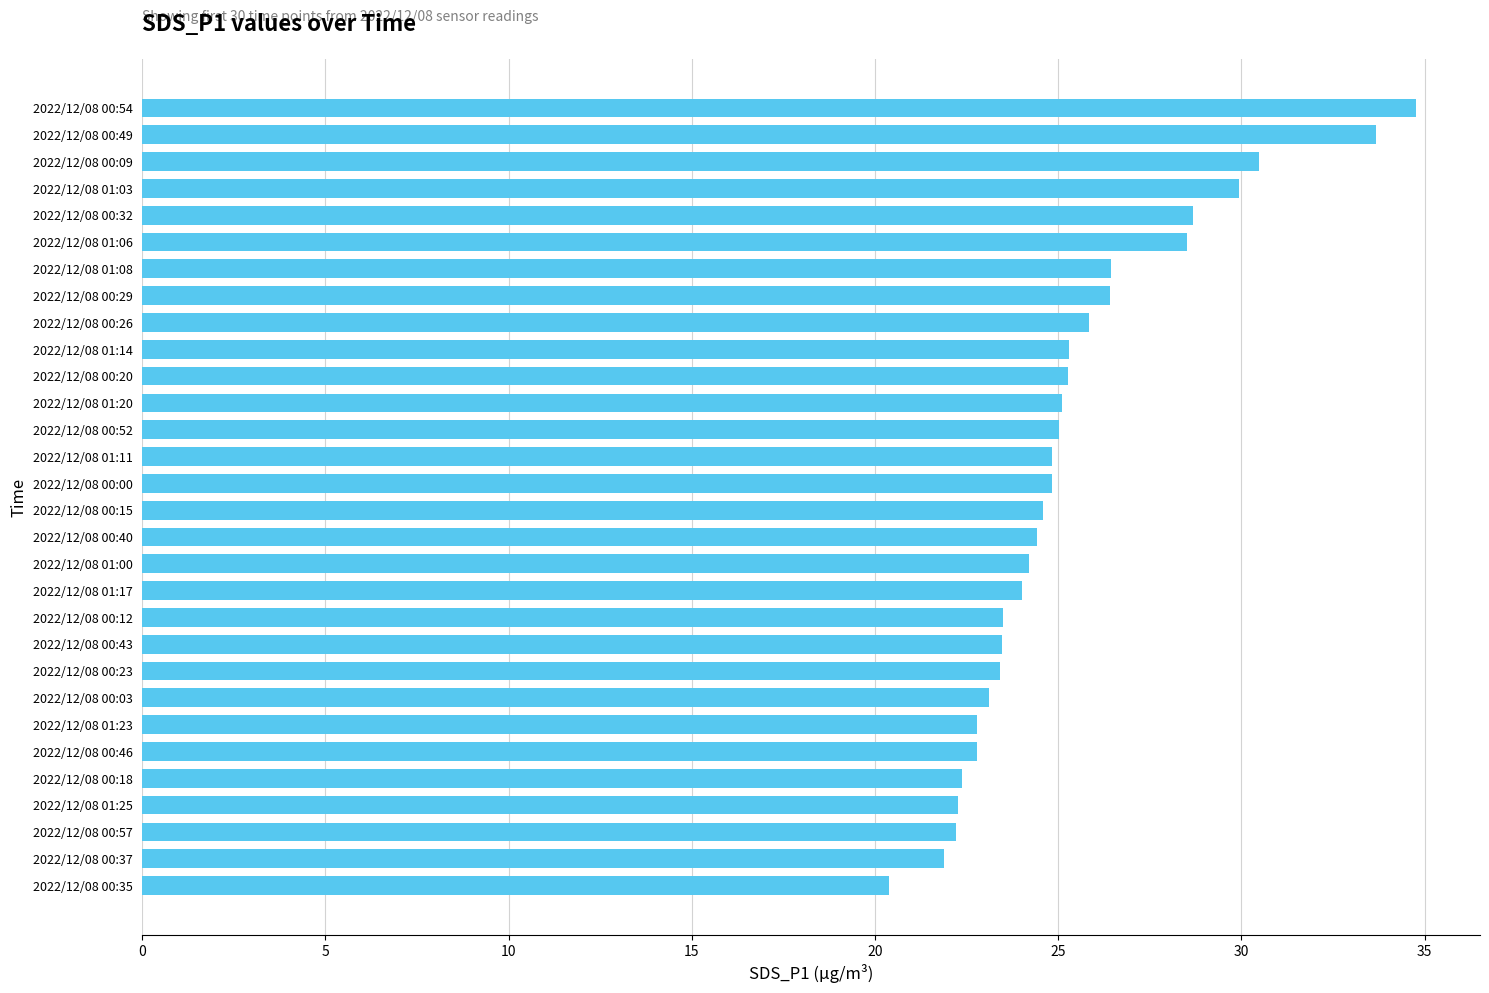

Approximately how many times larger is the value at 2022/12/08 00:18 compared to 2022/12/08 00:46?

1.0